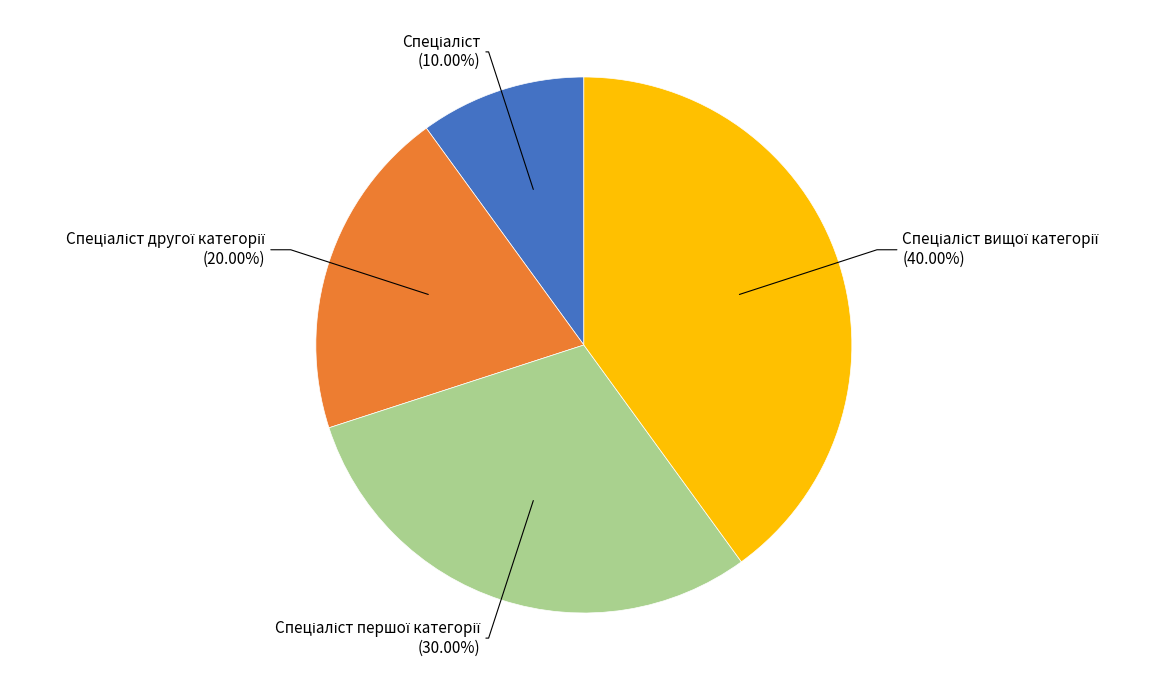

Does any single category account for the majority?

No